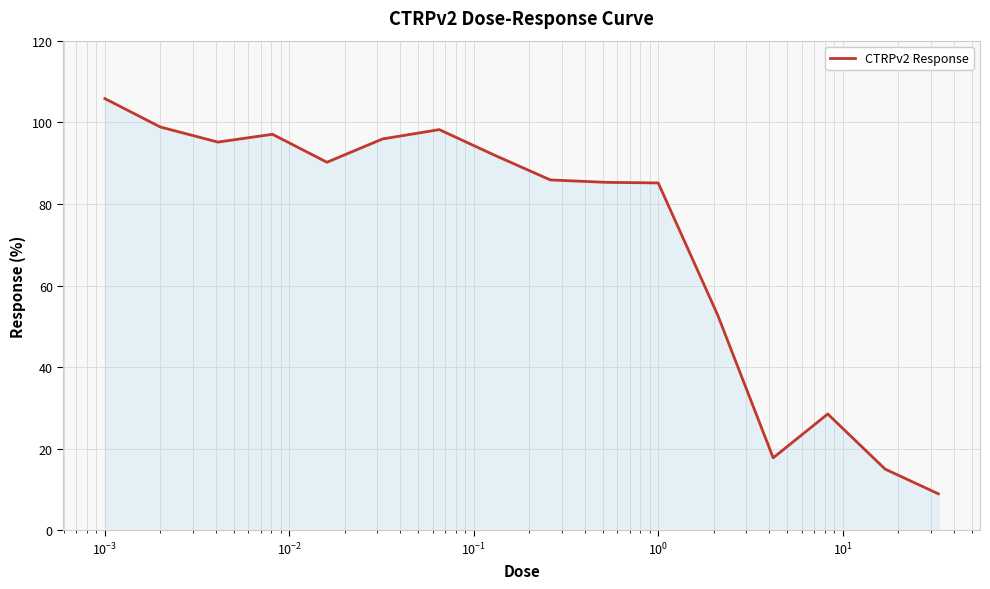

What is the smallest value displayed?

9.0